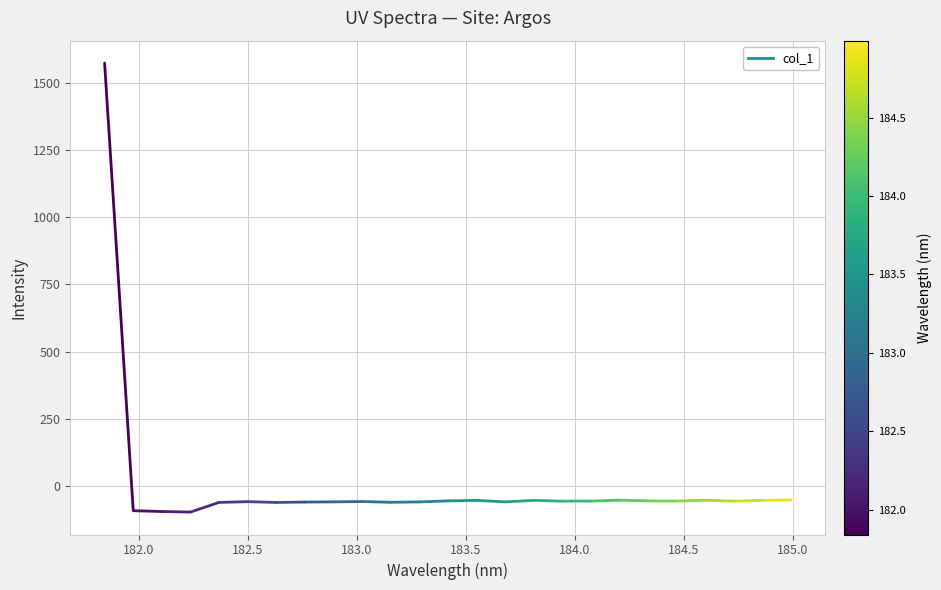

What is the label of the 2nd point from the left?

182.0